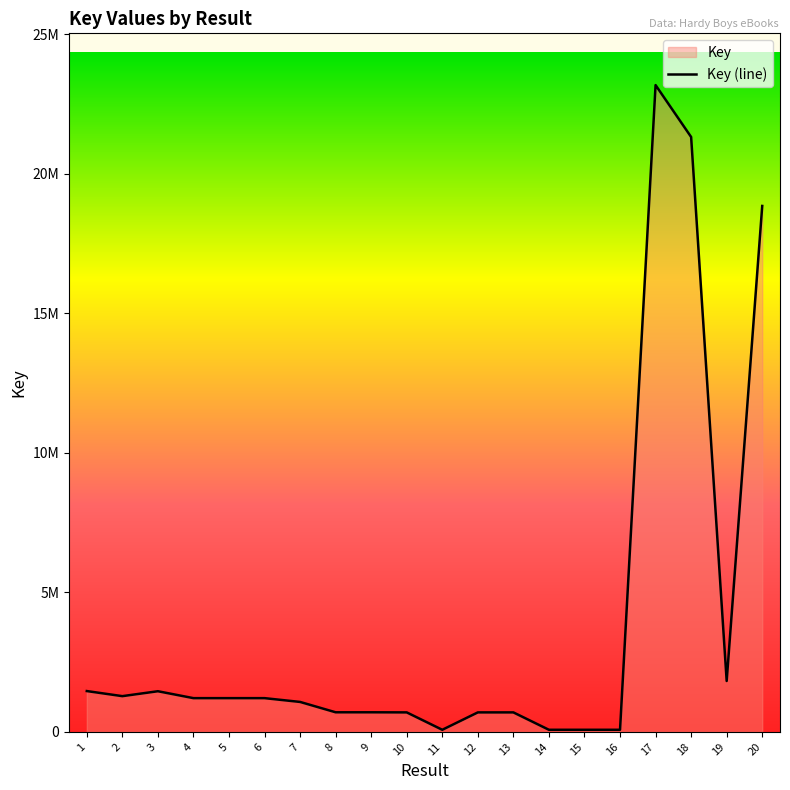

What is the change in value from 16 to 20?

+18764993